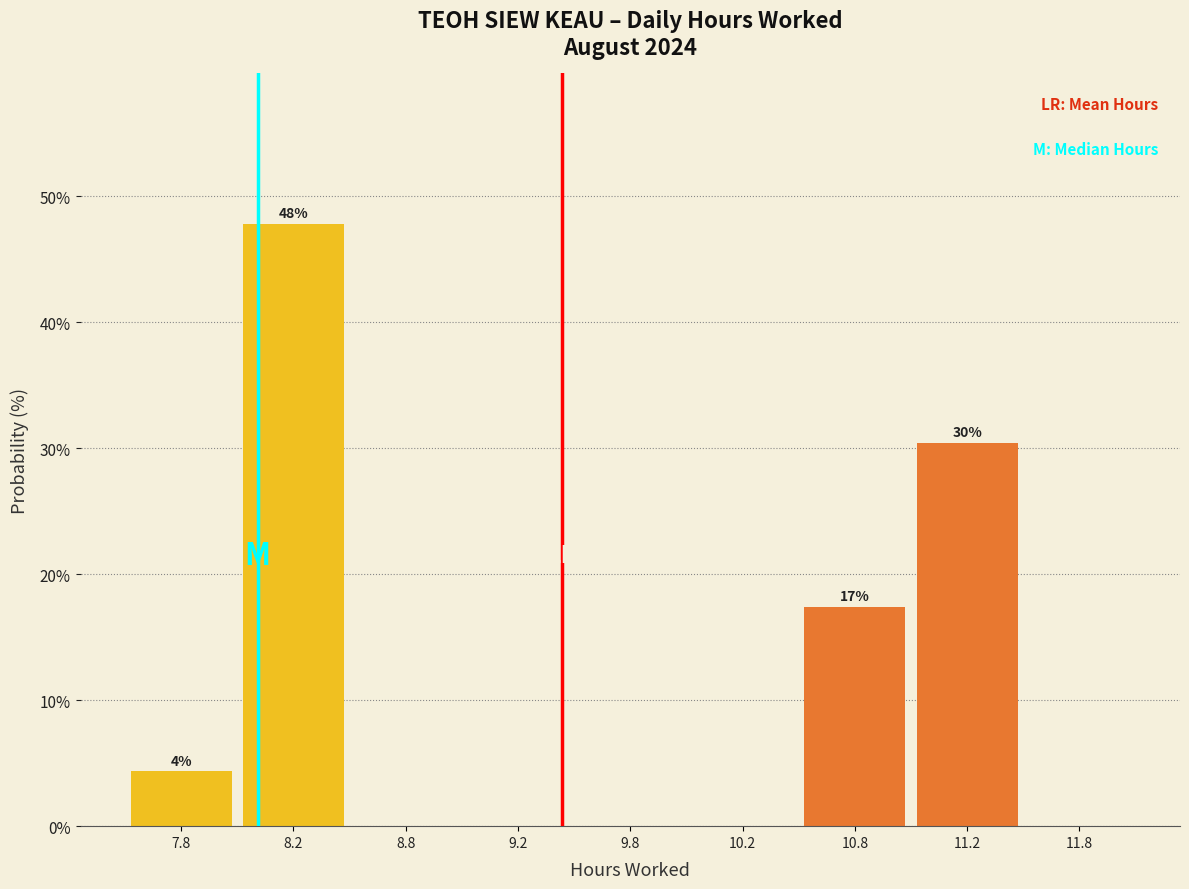

Reading left to right, list all the values displayed in this chart.

7.8=4.3	8.2=47.8	8.8=0.0	9.2=0.0	9.8=0.0	10.2=0.0	10.8=17.4	11.2=30.4	11.8=0.0